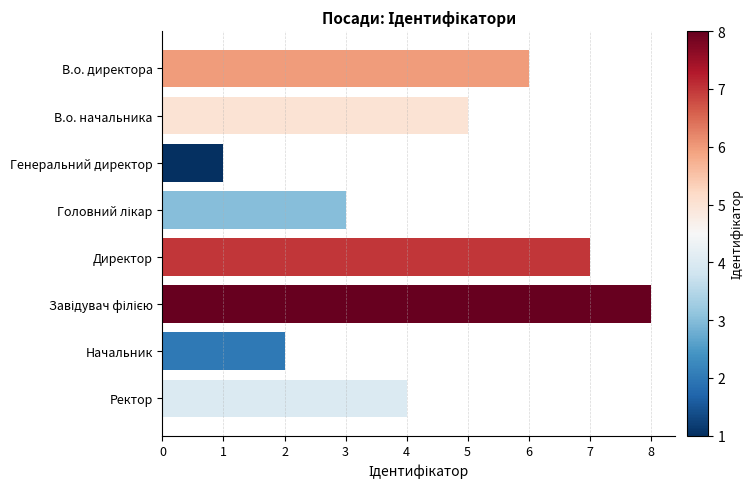

What is the sum of all values?

36